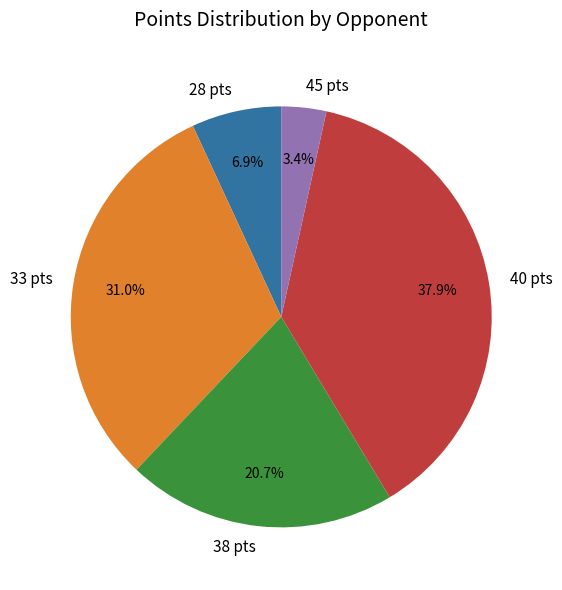

Which has a higher value, 40 pts or 45 pts?

40 pts